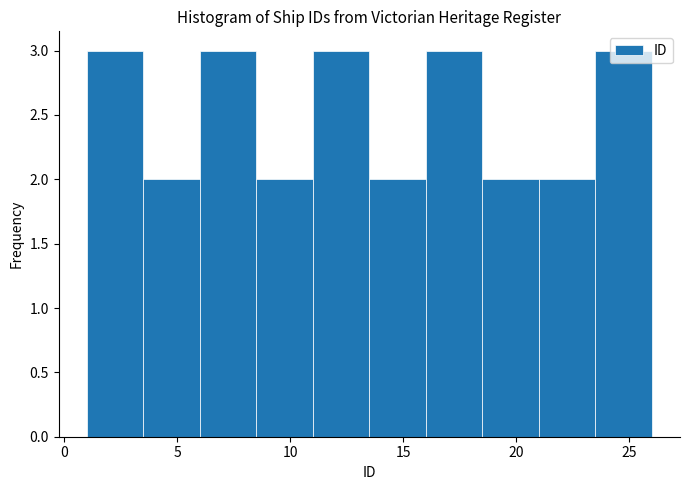

Reading left to right, list every bar in this chart as the range it spans on the x-axis followed by its height. The values are not printed on the chart, so give them approximately, as read against the axis.

1.0 to 3.5: 3
3.5 to 6.0: 2
6.0 to 8.5: 3
8.5 to 11.0: 2
11.0 to 13.5: 3
13.5 to 16.0: 2
16.0 to 18.5: 3
18.5 to 21.0: 2
21.0 to 23.5: 2
23.5 to 26.0: 3